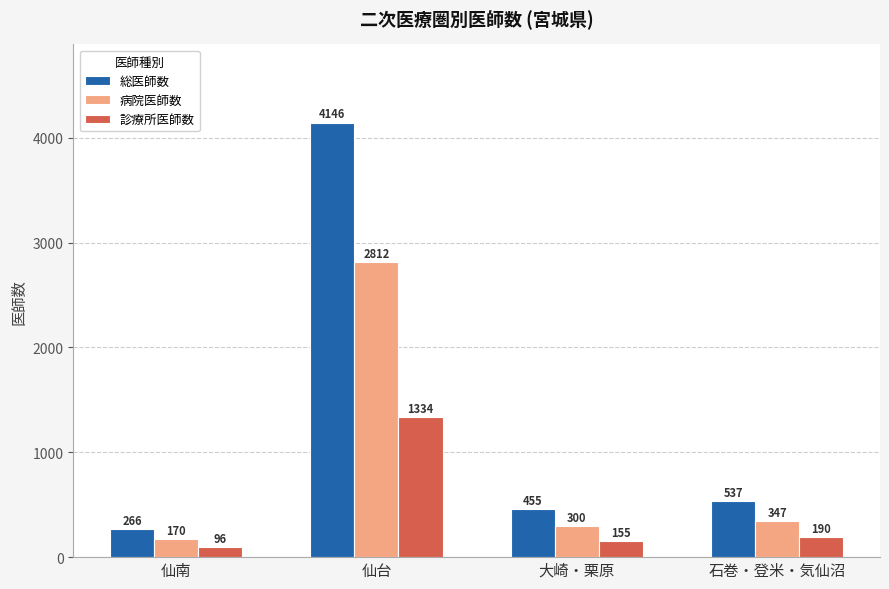

What is the sum of the 診療所医師数 values at 石巻・登米・気仙沼 and 大崎・栗原?

345